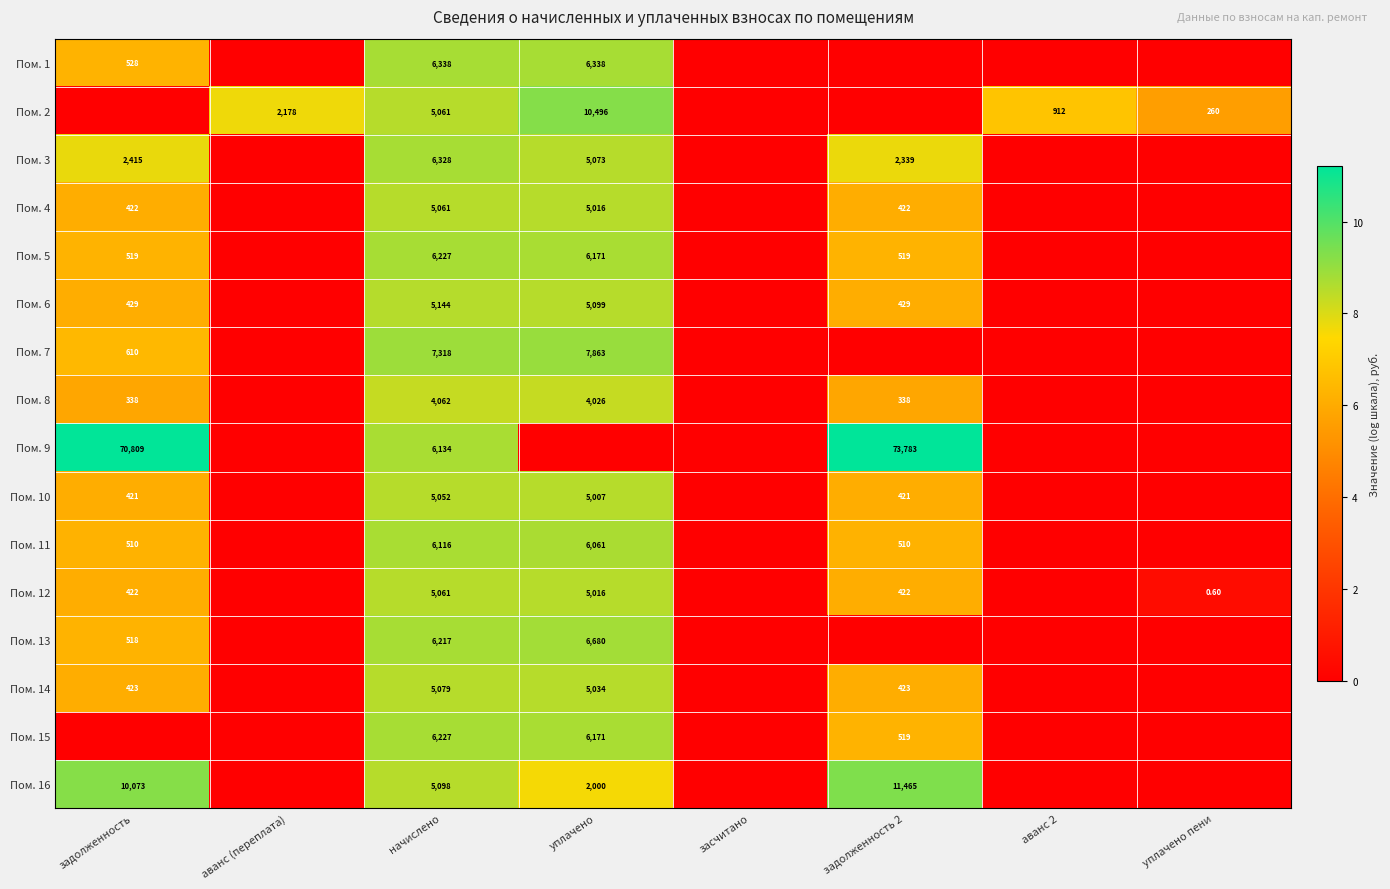

Where is Пом. 1 nearest to the value 4?

задолженность